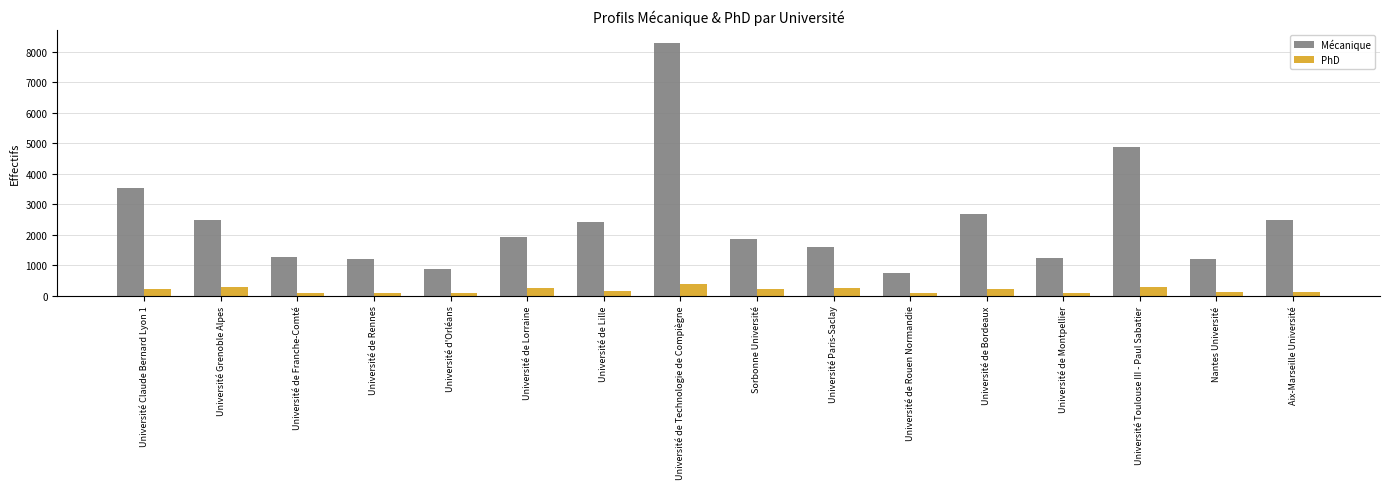

What is the approximate value of Mécanique at Sorbonne Université?

1854